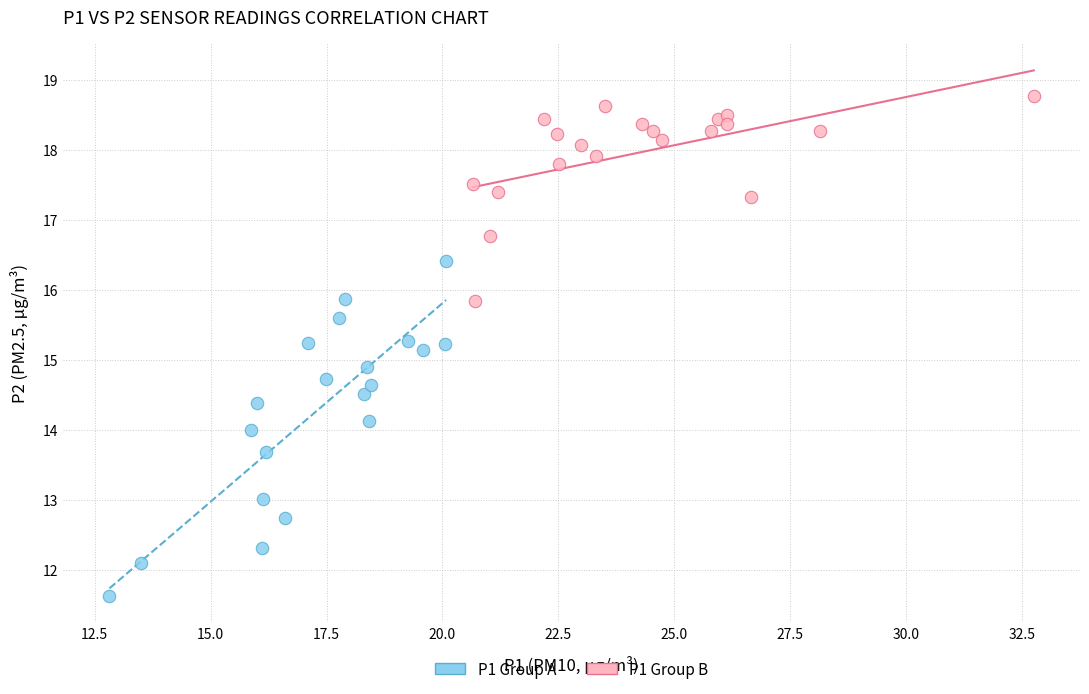

What are all the series names shown in the legend?

P1 Group A, P1 Group B